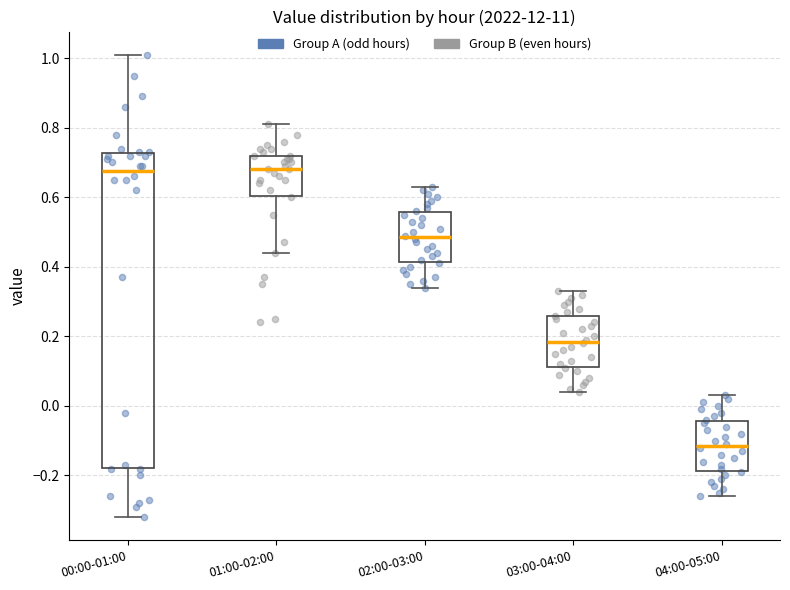

Which box is the tallest, from its lower edge to its upper edge?

00:00-01:00